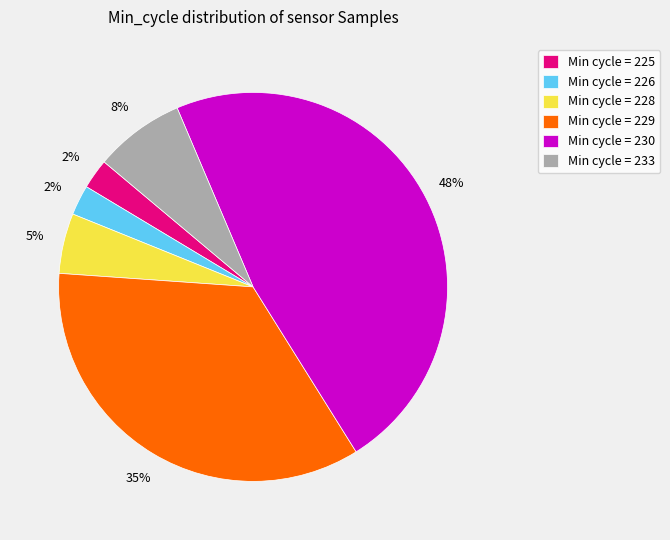

Count the number of slices in the pie.

6